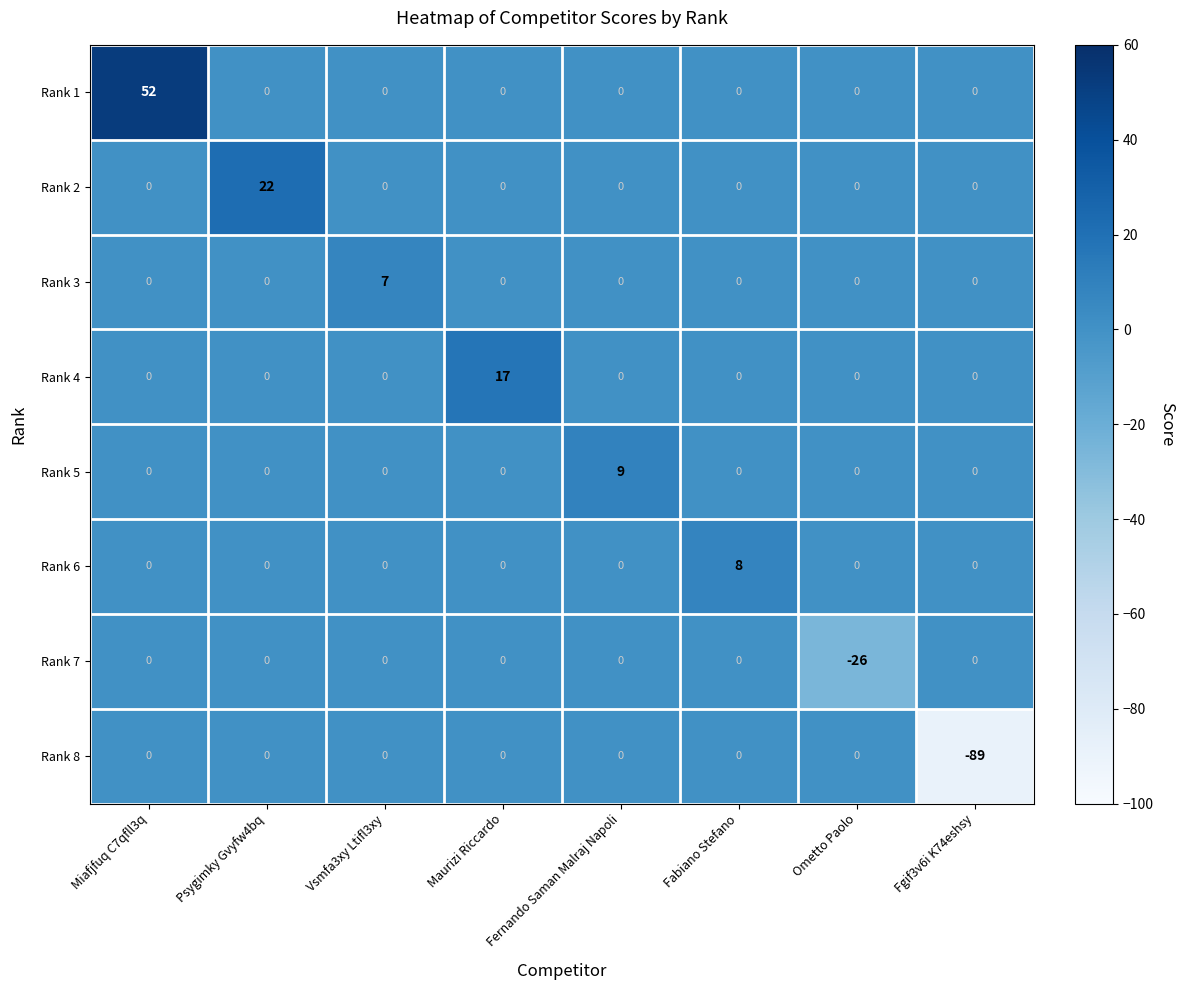

Which series has the largest total across all categories?

Rank 1